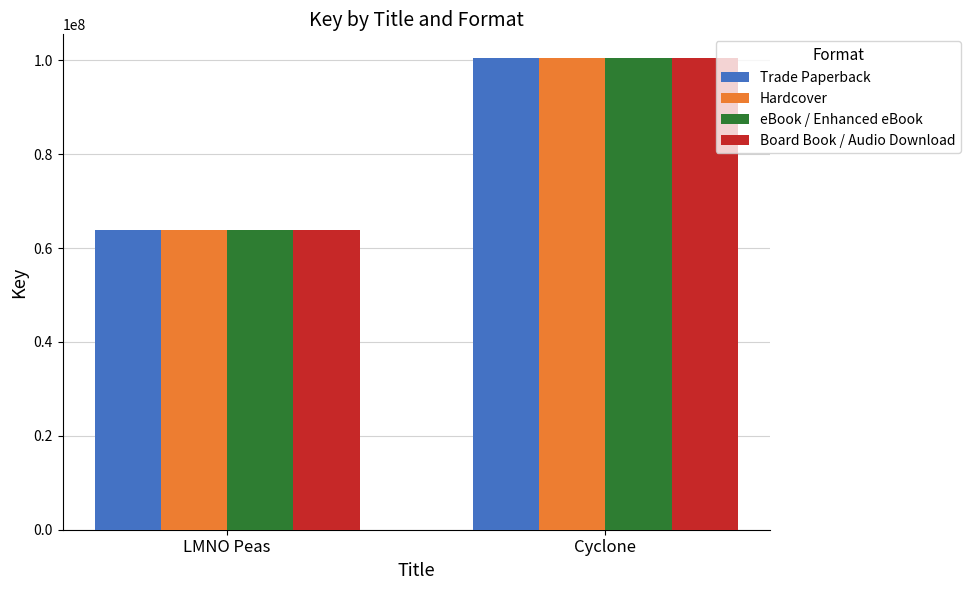

The value of Hardcover at Cyclone is 100511990. True or false?

True